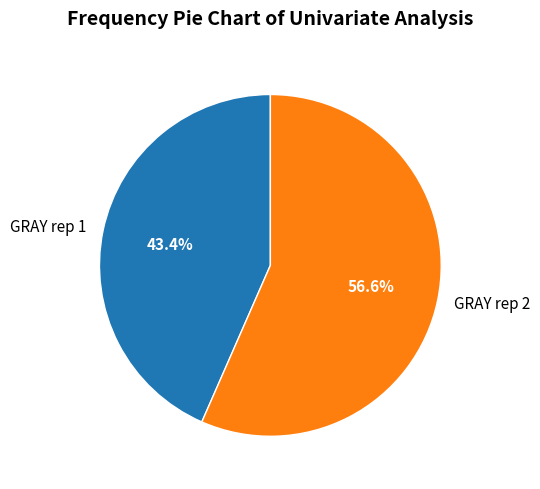

How many slices are in this pie chart?

2